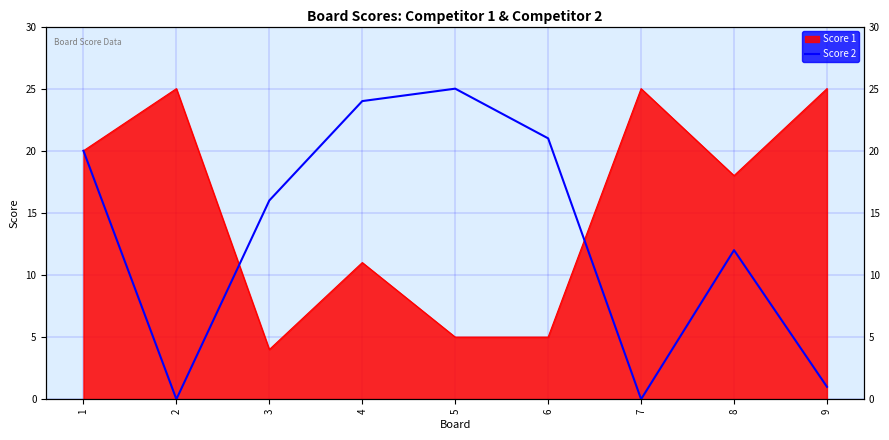

Does the chart have visible grid lines?

Yes